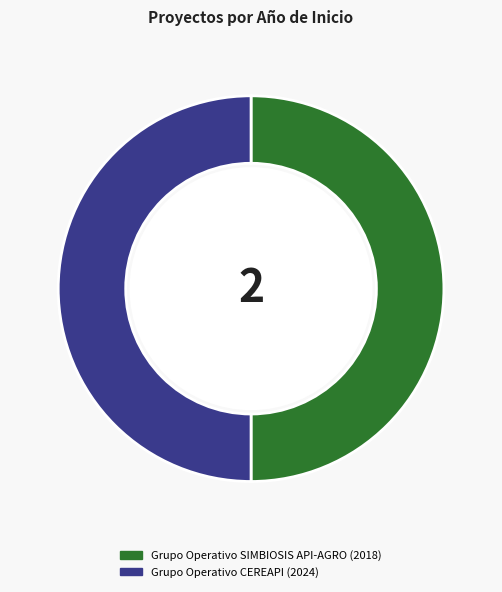

The Grupo Operativo SIMBIOSIS API-AGRO slice represents 50% of the pie. True or false?

True